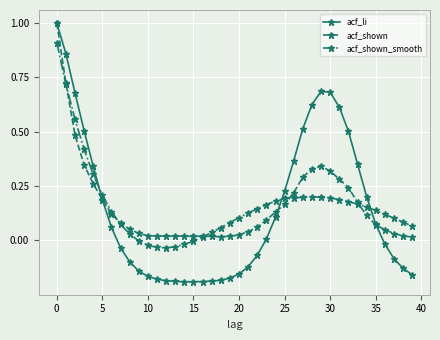

What is the greatest value displayed?

1.0